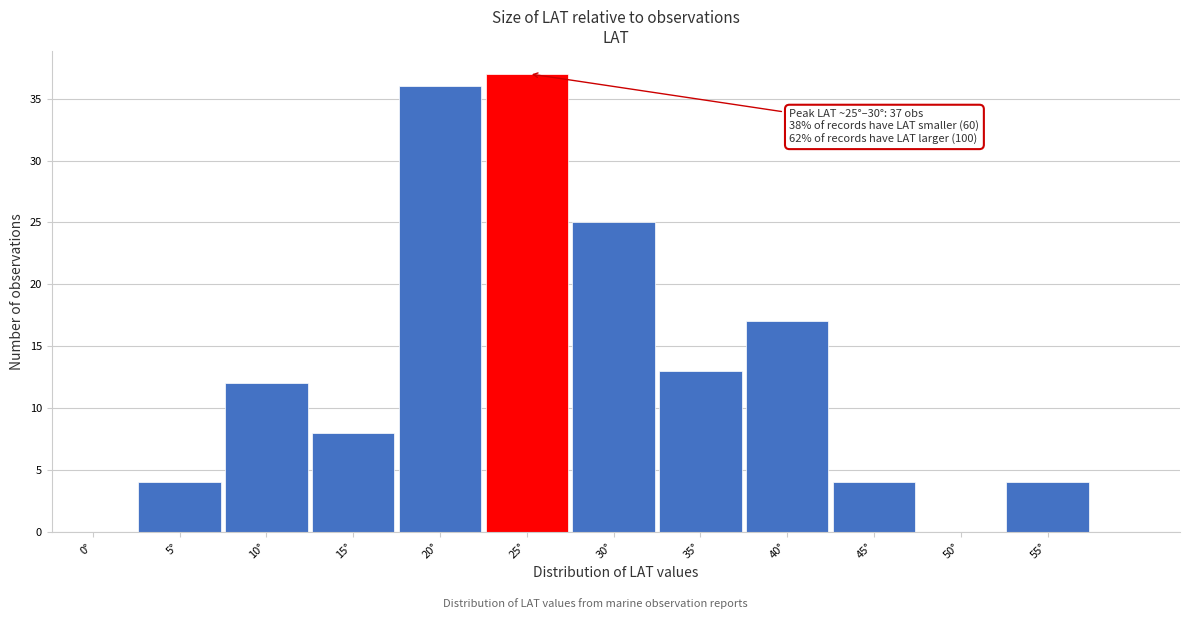

Reading left to right, list all the values displayed in this chart.

0°=0	5°=4	10°=12	15°=8	20°=36	25°=37	30°=25	35°=13	40°=17	45°=4	50°=0	55°=4